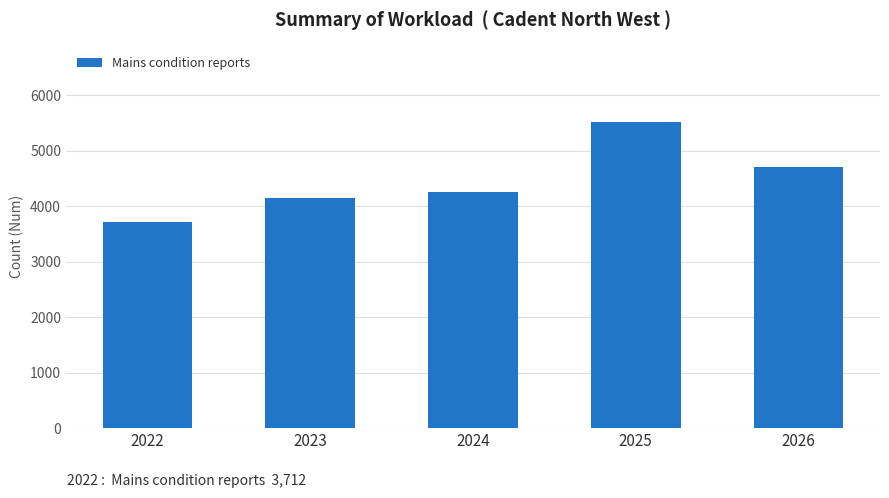

Rank the categories by value from highest to lowest.

2025, 2026, 2024, 2023, 2022